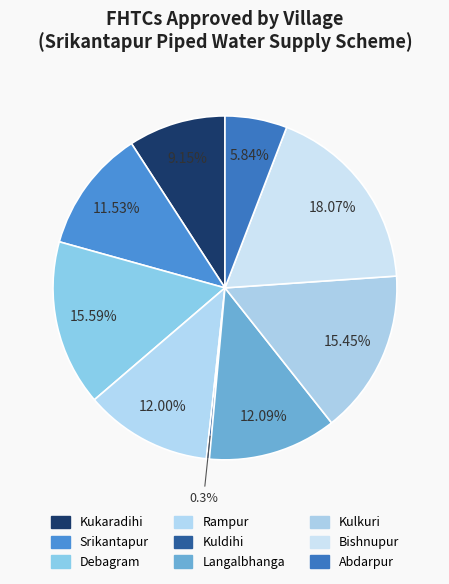

Is there a majority slice in this chart?

No